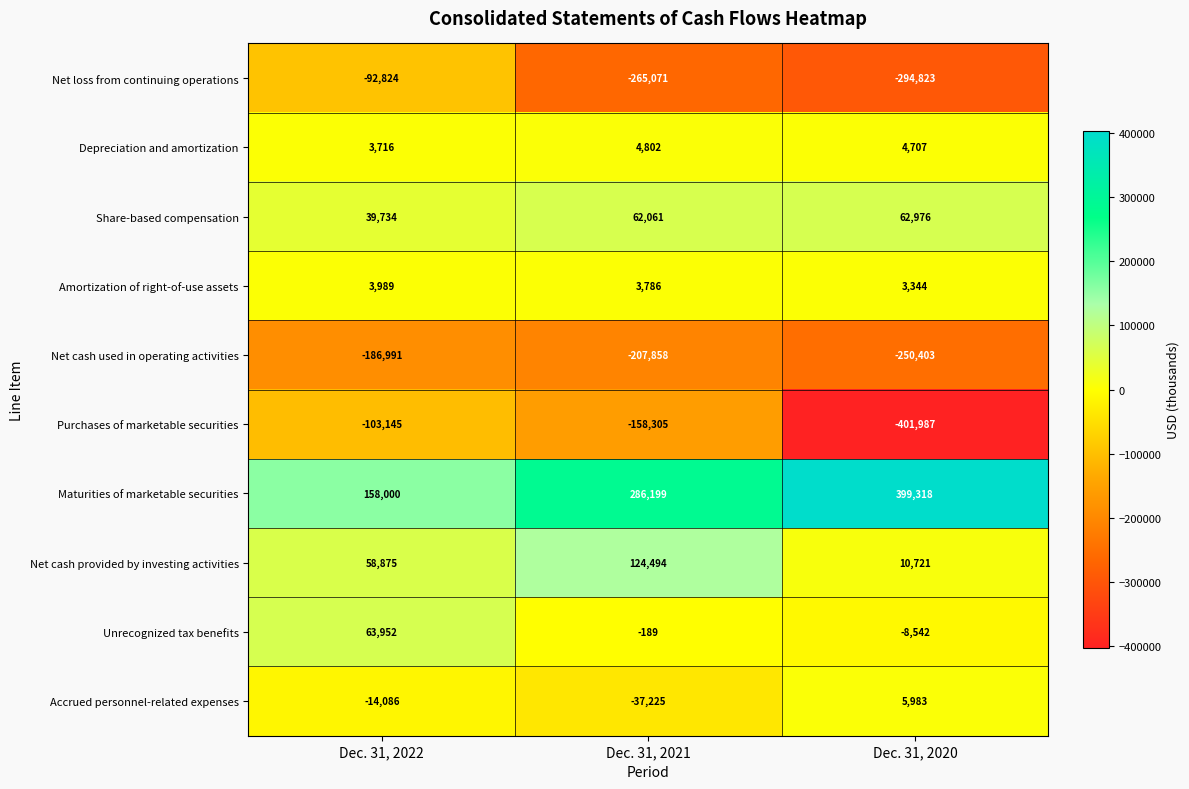

The Net loss from continuing operations series shows -92824 at Dec. 31, 2022. True or false?

True